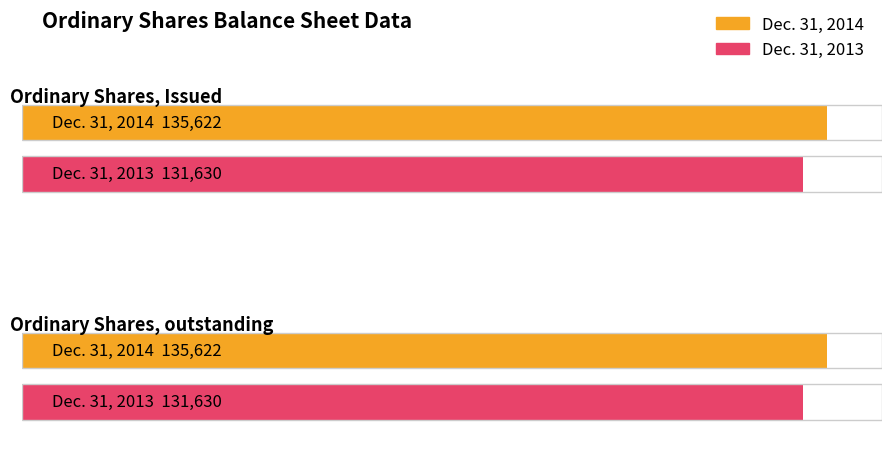

What is the minimum value shown in the chart?

131630